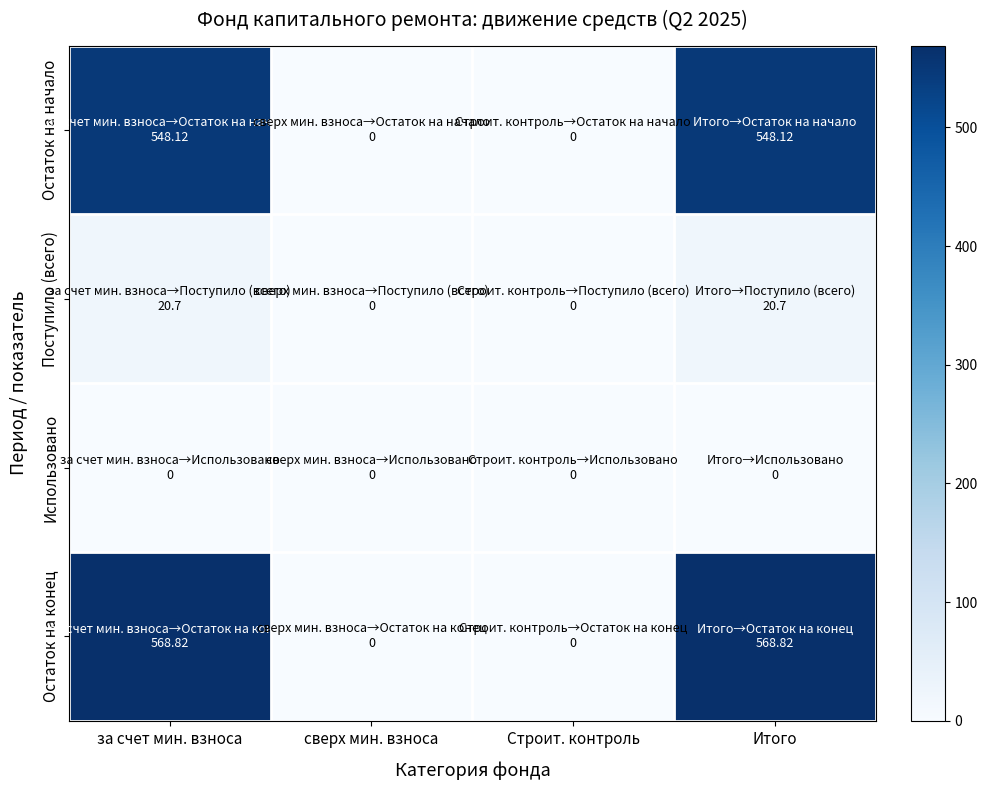

Which has a higher value, за счет мин. взноса or Итого?

за счет мин. взноса